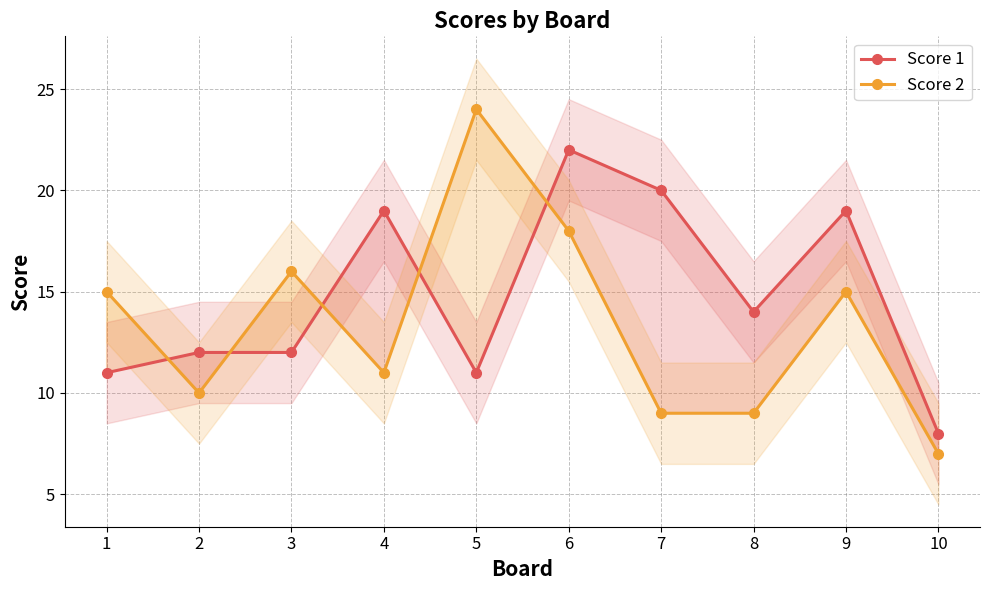

How many times do Score 2 and Score 1 cross each other?

5